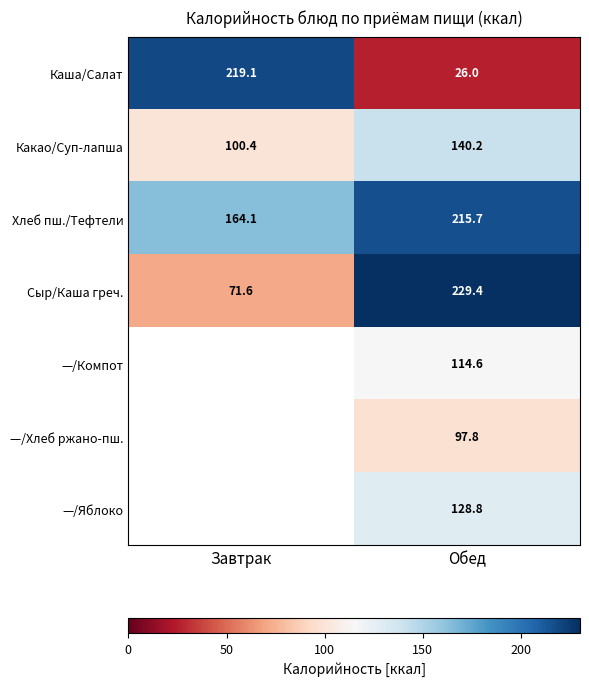

Is the value of Хлеб пш./Тефтели at Обед greater than the value of Сыр/Каша греч. at Обед?

No